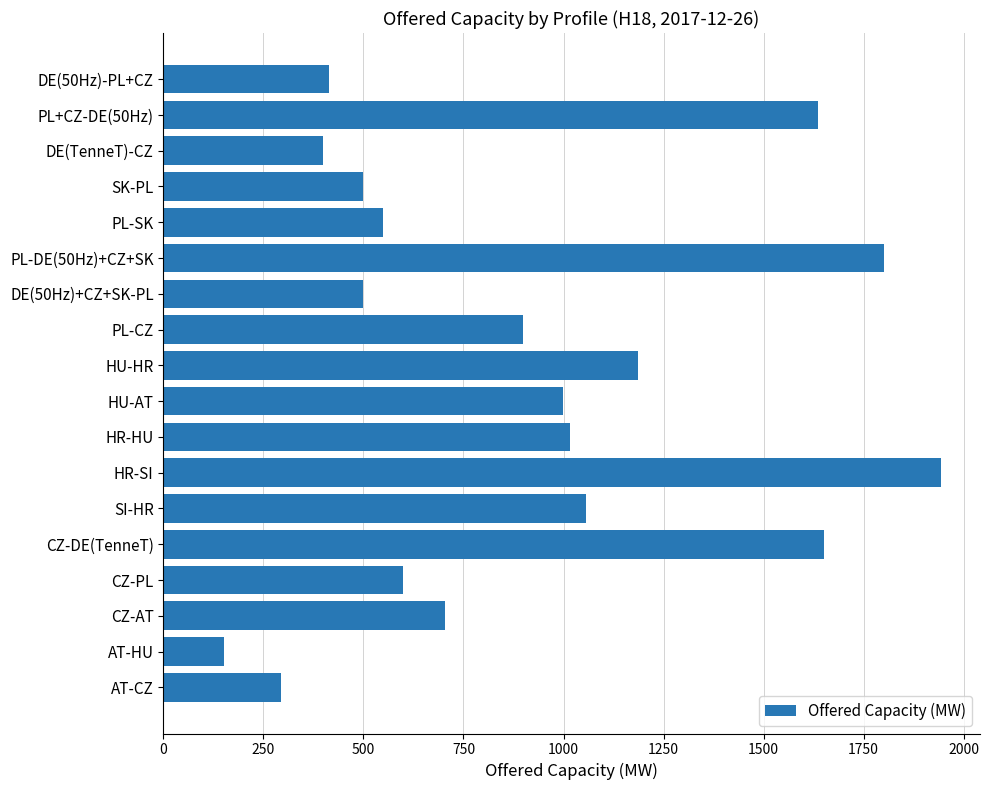

What is the greatest value displayed?

1943